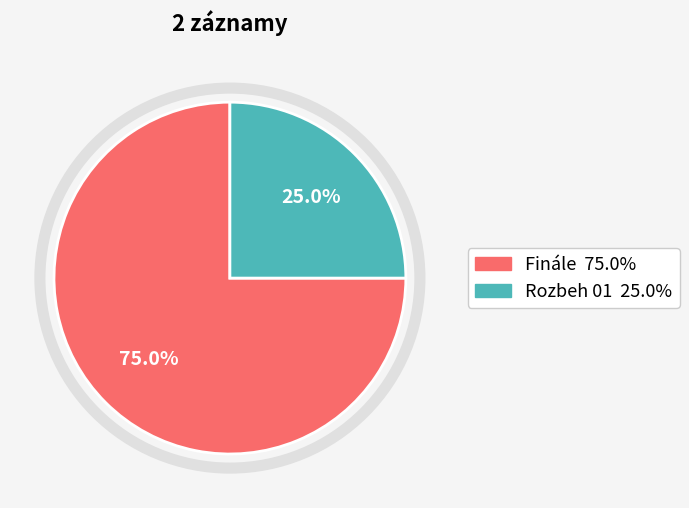

Combined, what portion of the pie is Rozbeh 01 and Finále?

100.0%